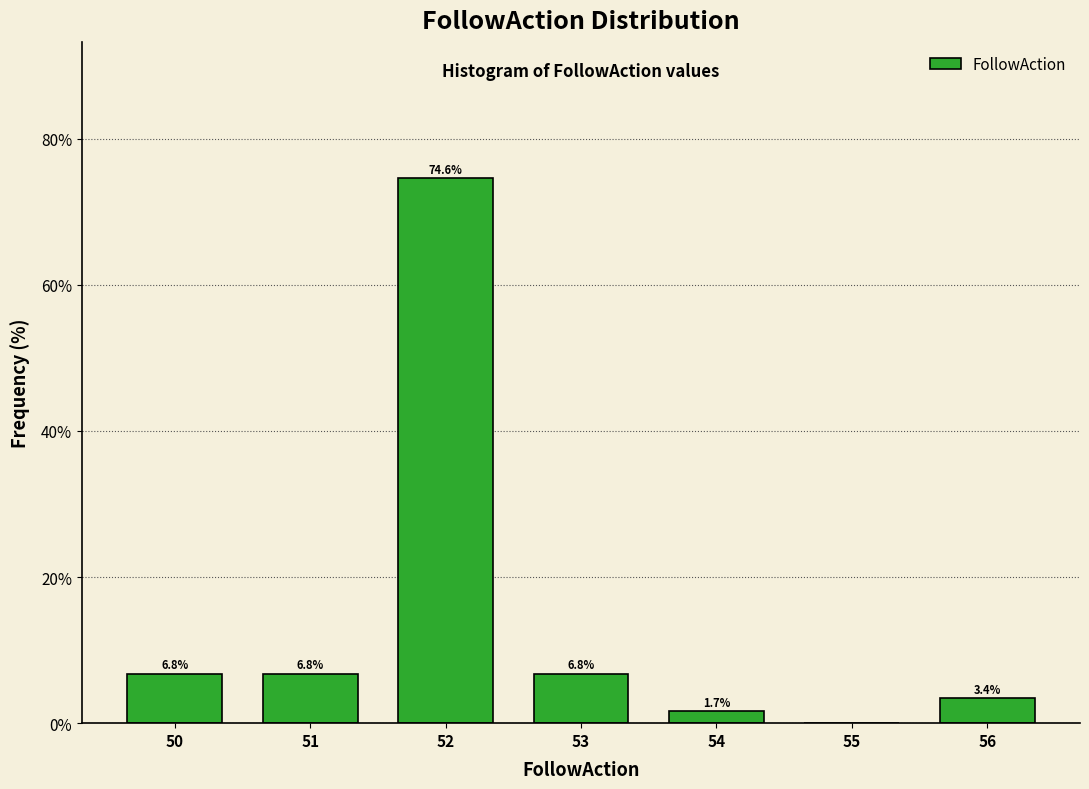

Which range on the x-axis has the tallest bar?

51.5 to 52.5